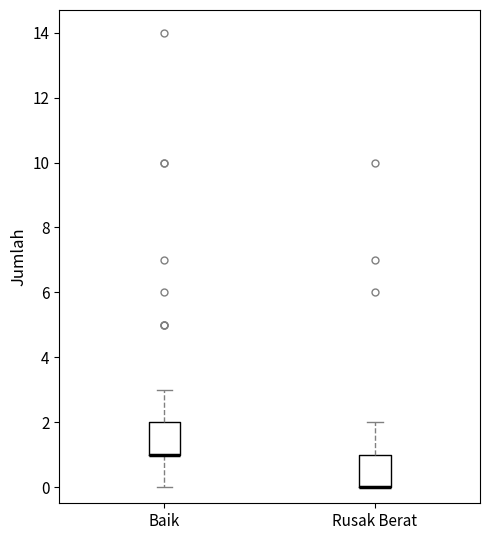

Where is the lower edge of the box for Baik on the y-axis? The values are not printed on the chart, so give them approximately, as read against the axis.

1